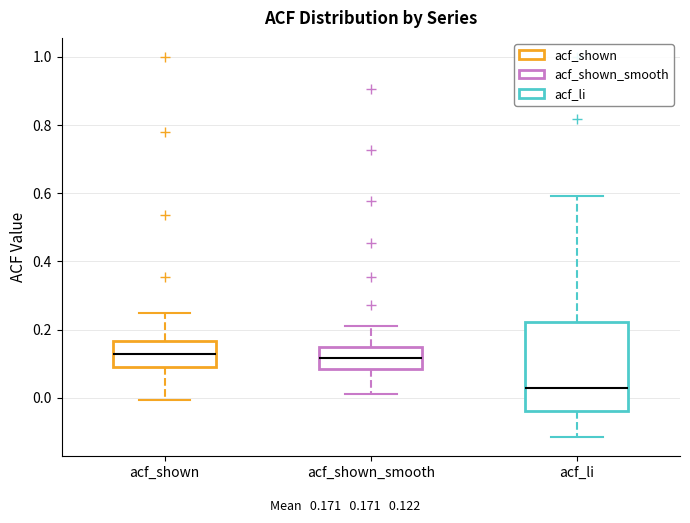

Comparing the boxes themselves (not the whiskers), which one is the tallest?

acf_li